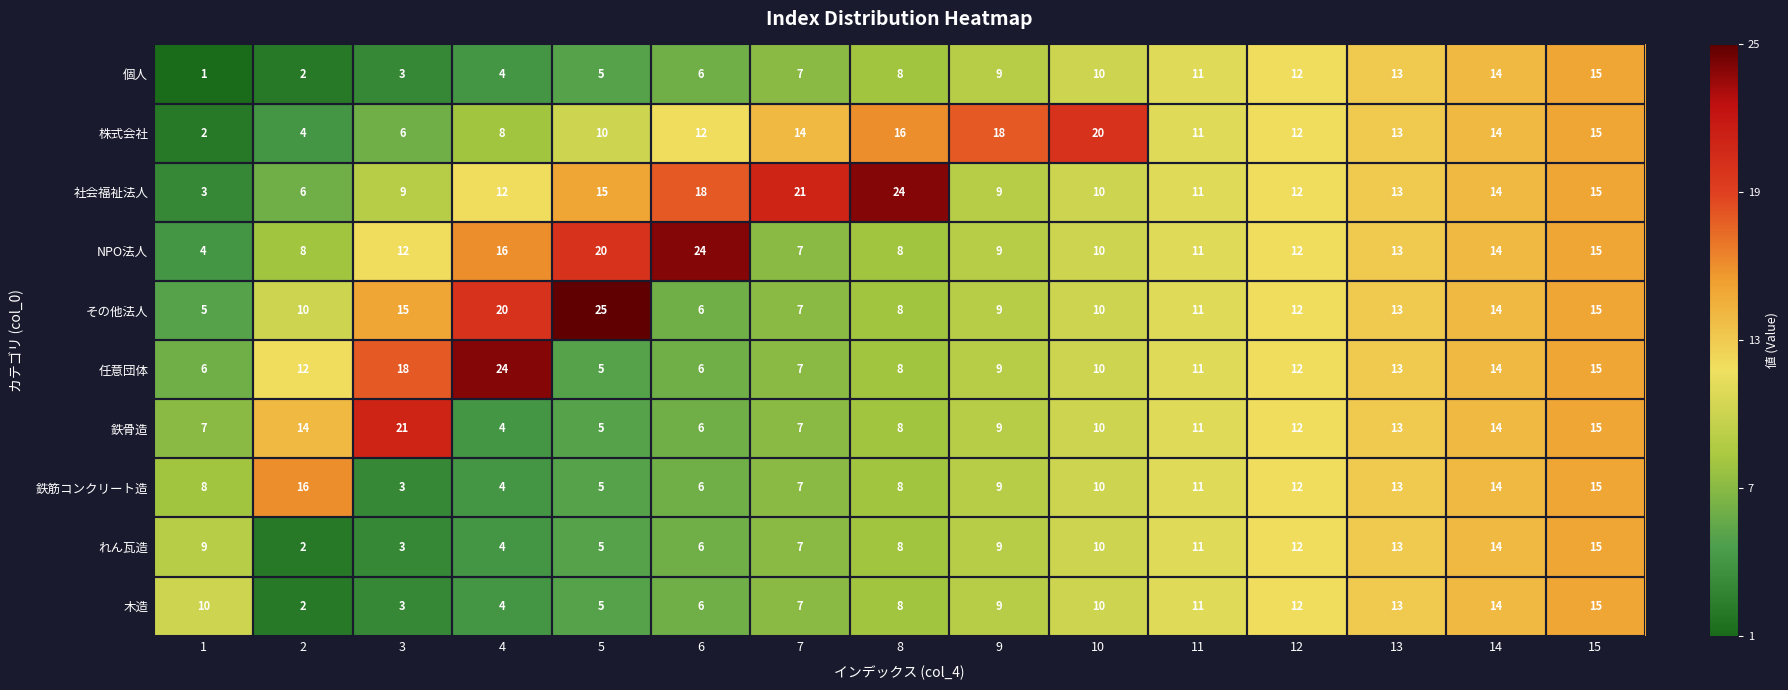

What is the spread (max minus min) of values at 2?

14